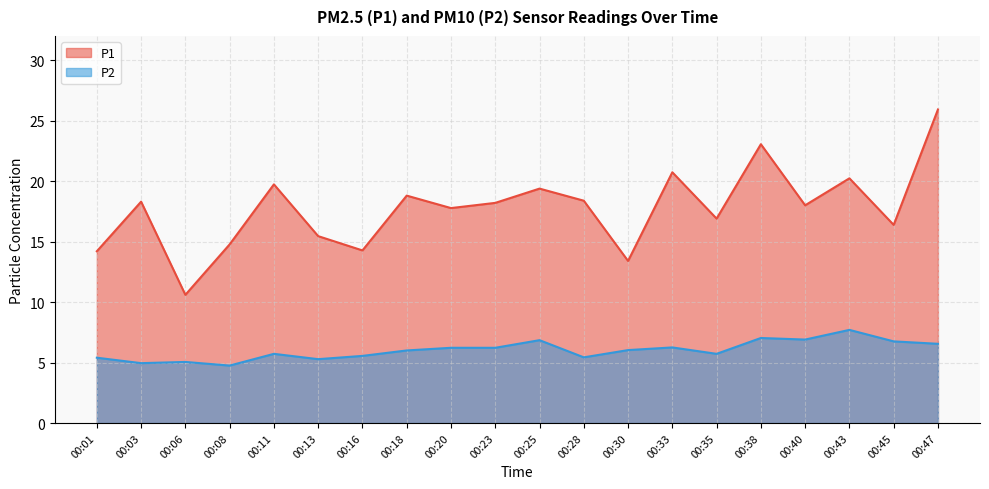

Rank the series by their average value, from lowest to highest.

P2, P1